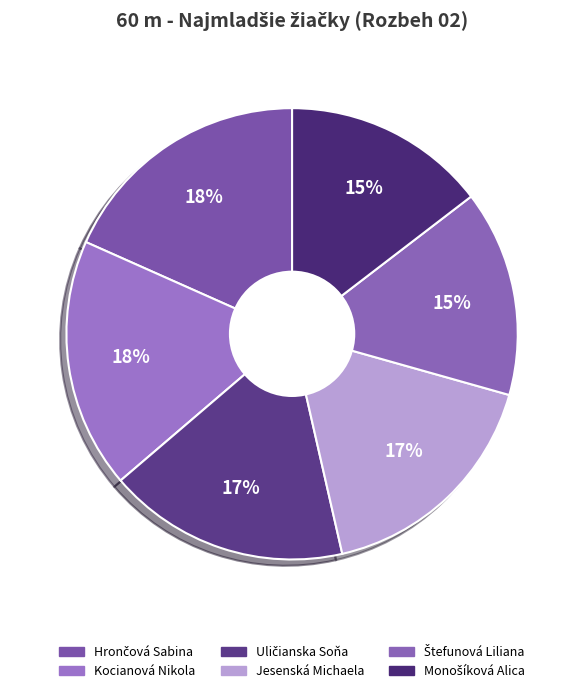

What percentage is the Jesenská Michaela slice, to the nearest percent?

17%